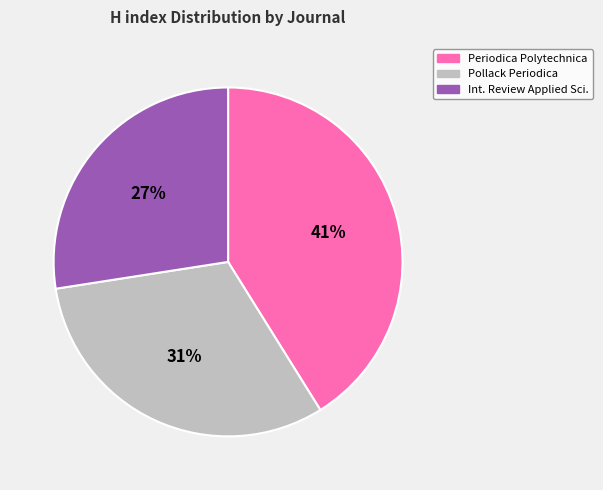

Is it true that Pollack Periodica is 31% of the pie?

True